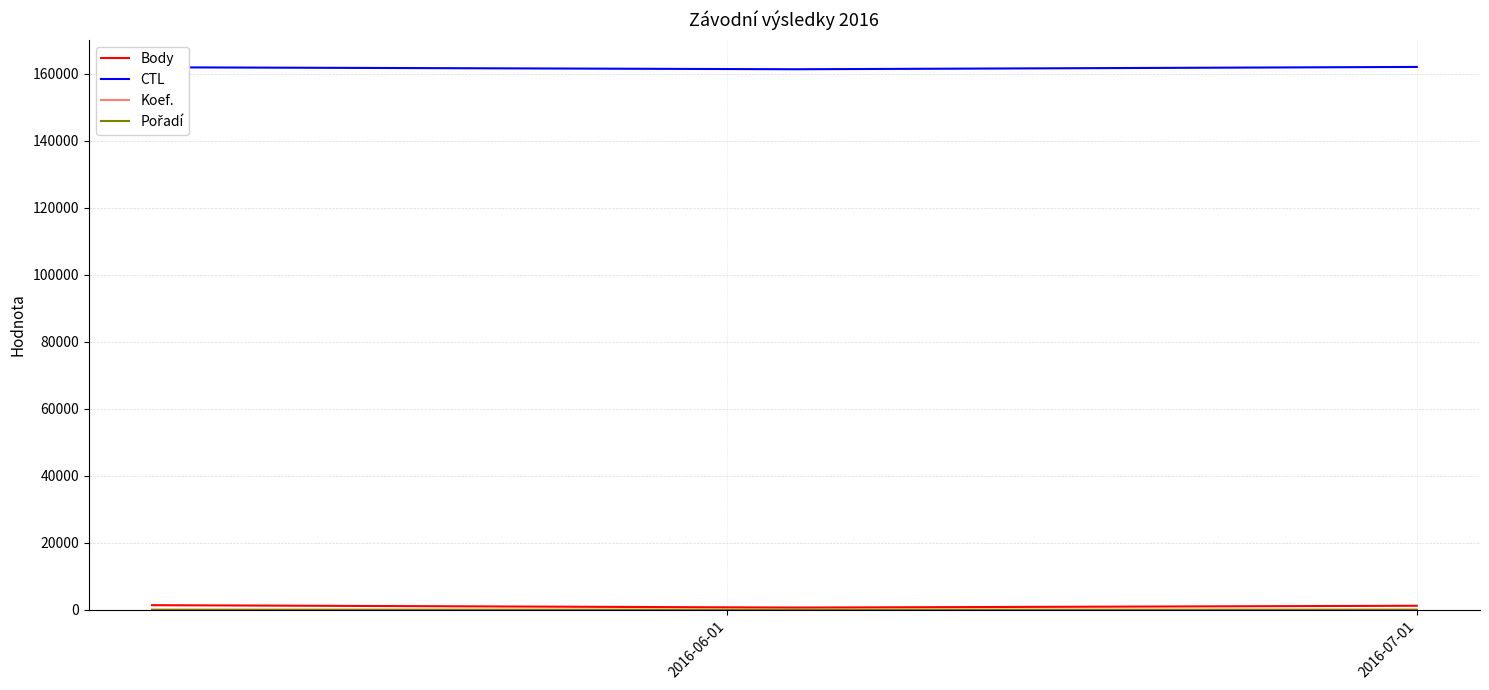

Which series has the largest total across all categories?

CTL